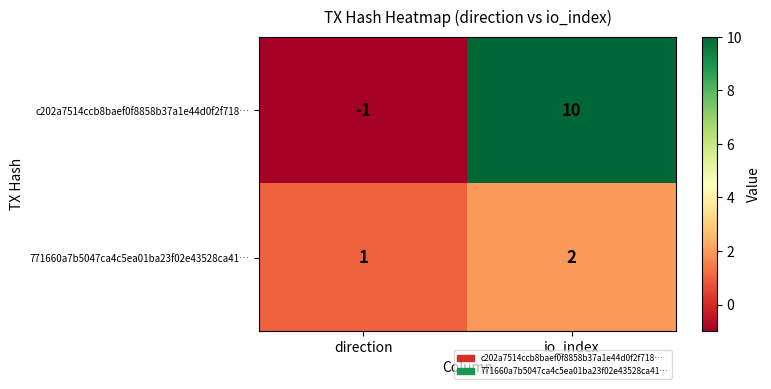

Reading right to left, transcribe all the data shown in this chart.

c202a7514ccb8baef0f8858b37a1e44d0f2f718…: io_index=10	direction=-1
771660a7b5047ca4c5ea01ba23f02e43528ca41…: io_index=2	direction=1